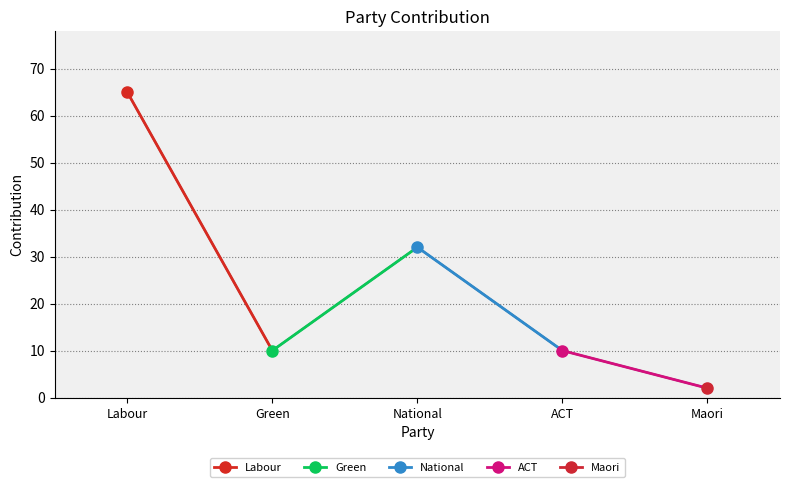

What is the minimum value shown in the chart?

2